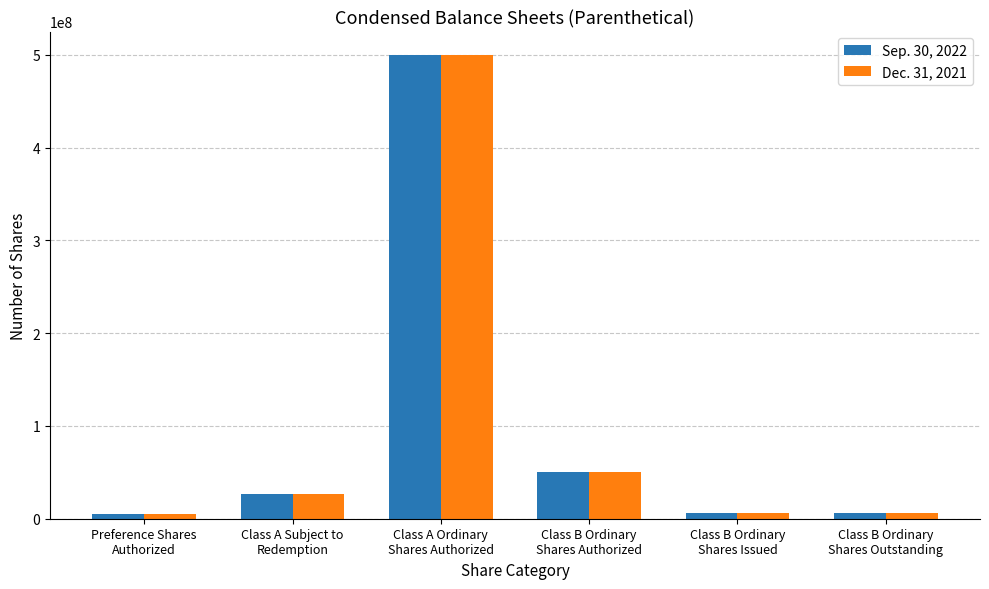

What are all the series names shown in the legend?

Sep. 30, 2022, Dec. 31, 2021